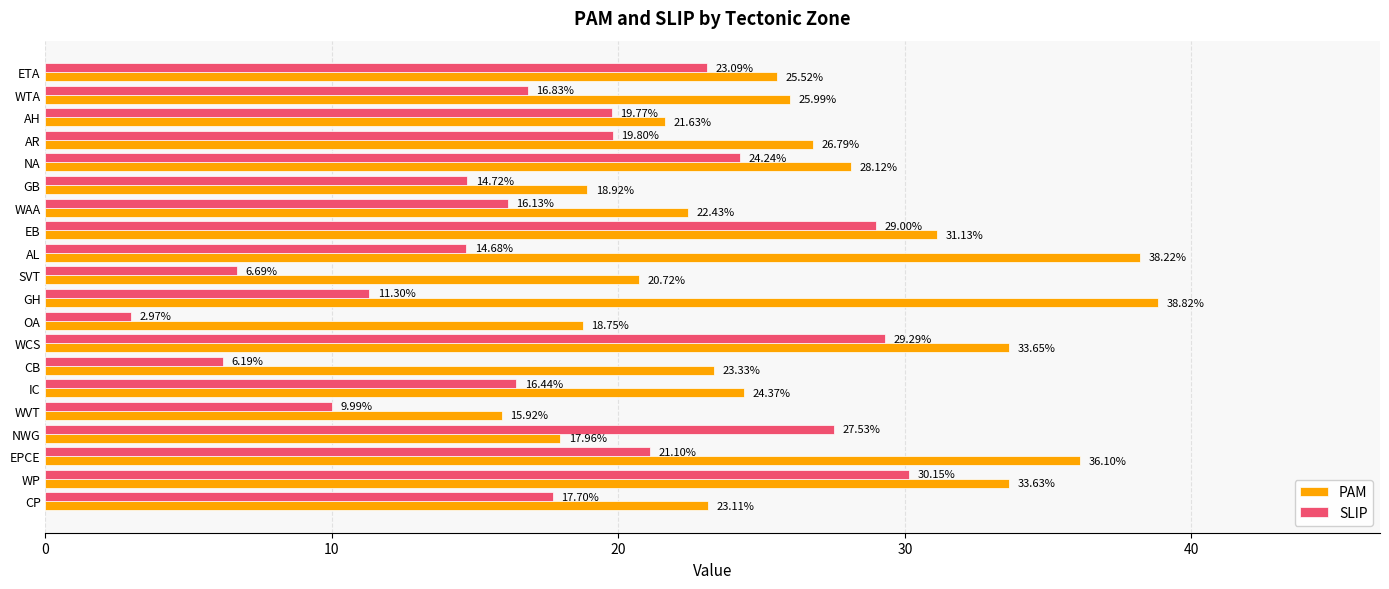

Where is SLIP nearest to the value 16?

WAA